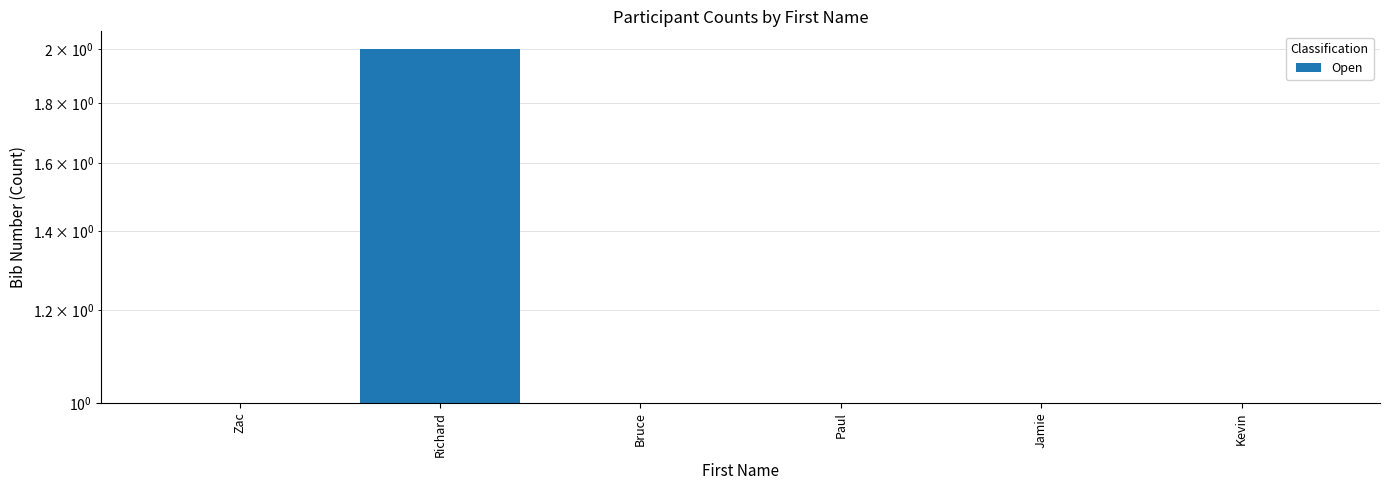

Does the chart contain any negative values?

No